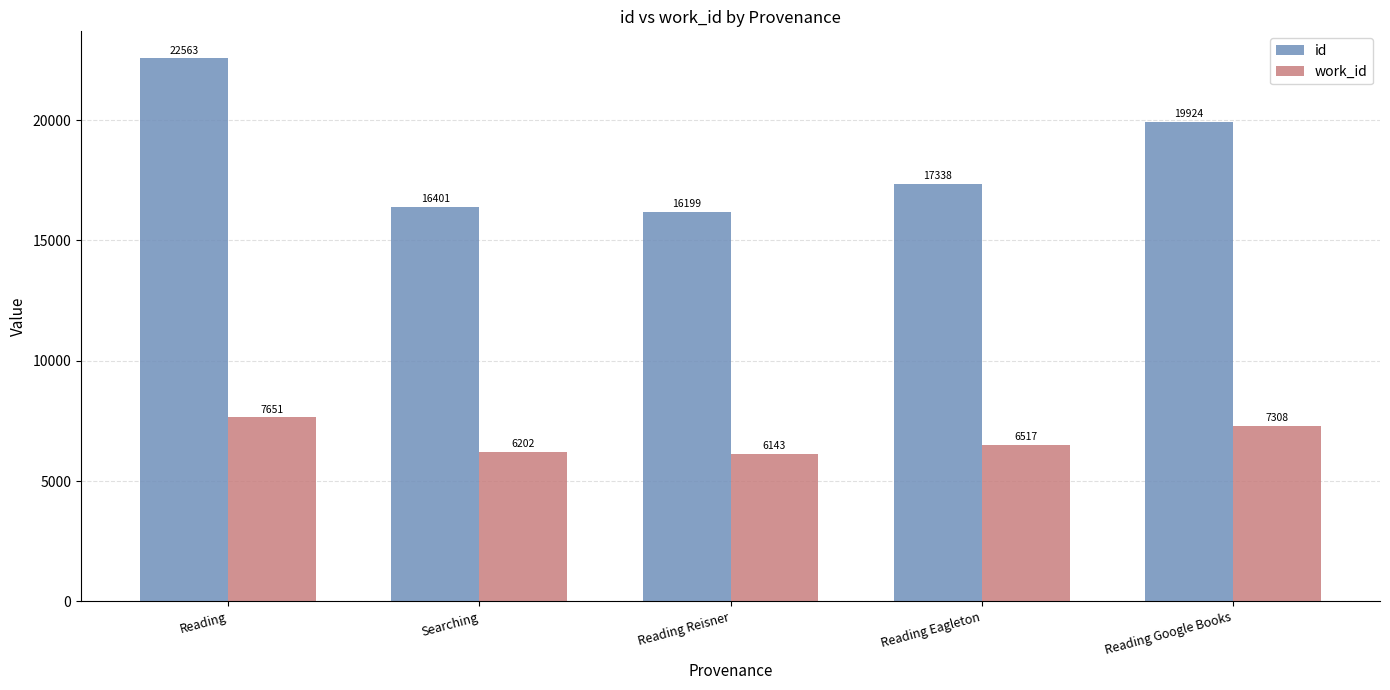

What is the label of the 1st bar from the right?

Reading Google Books